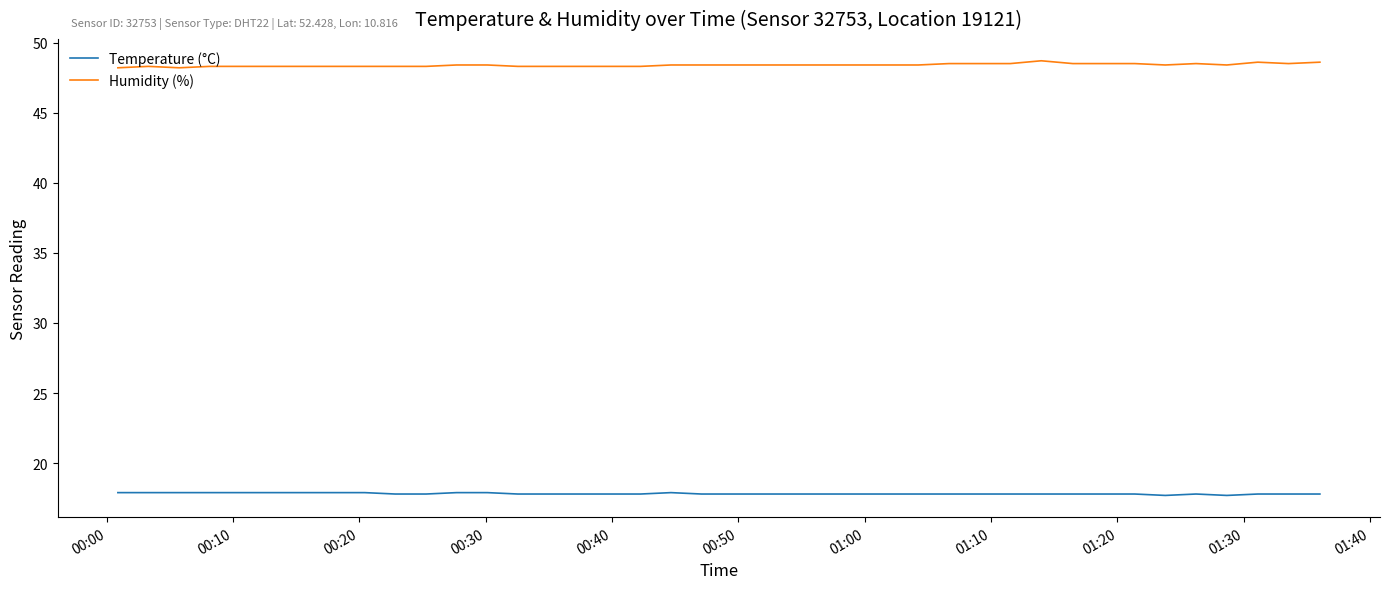

Which series has the largest total across all categories?

Humidity (%)